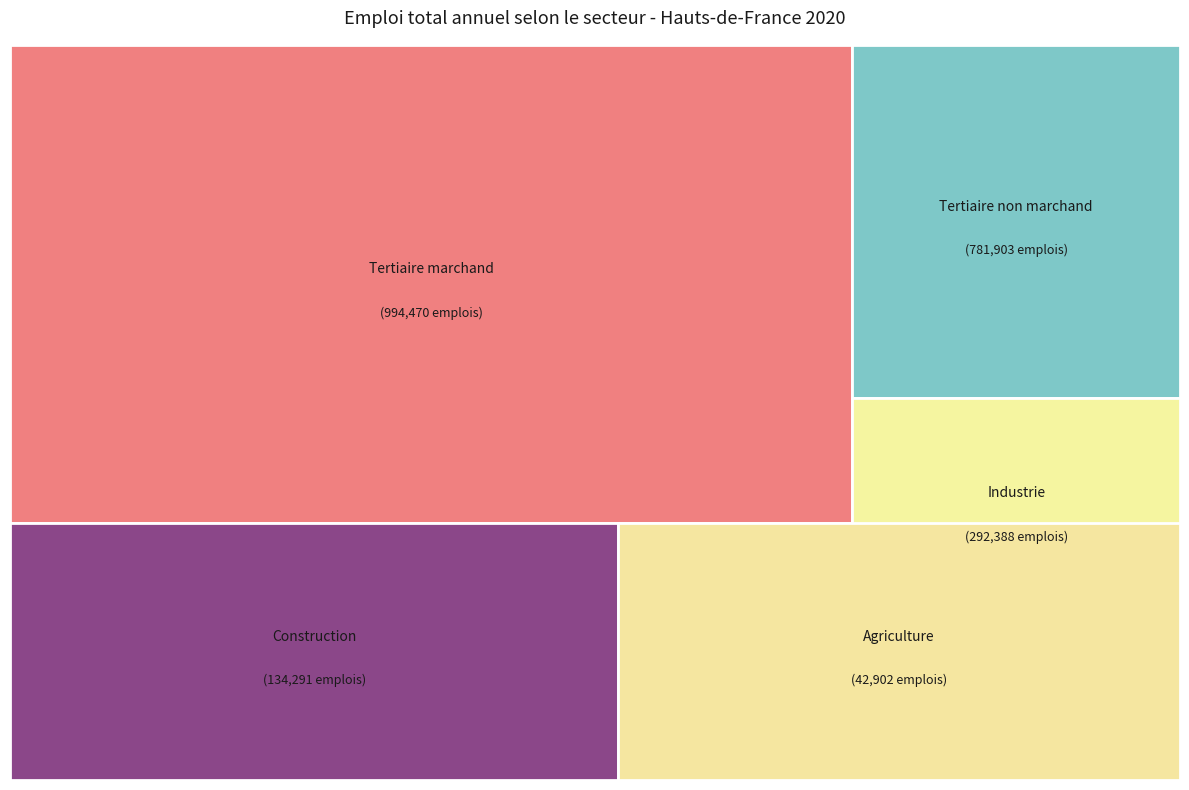

What percentage is the Tertiaire non marchand slice, to the nearest percent?

35%